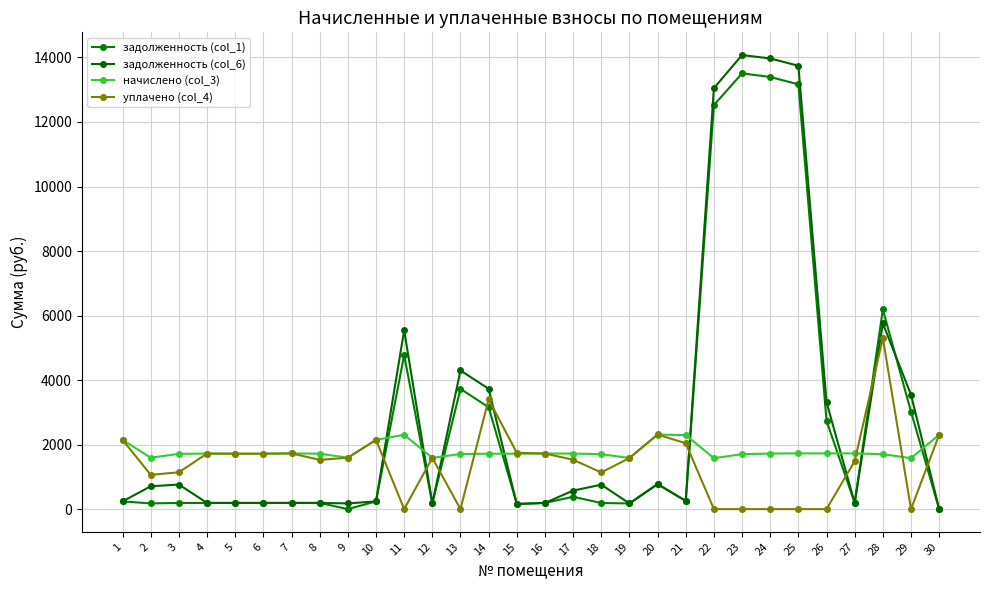

What is the maximum value shown in the chart?

14075.0